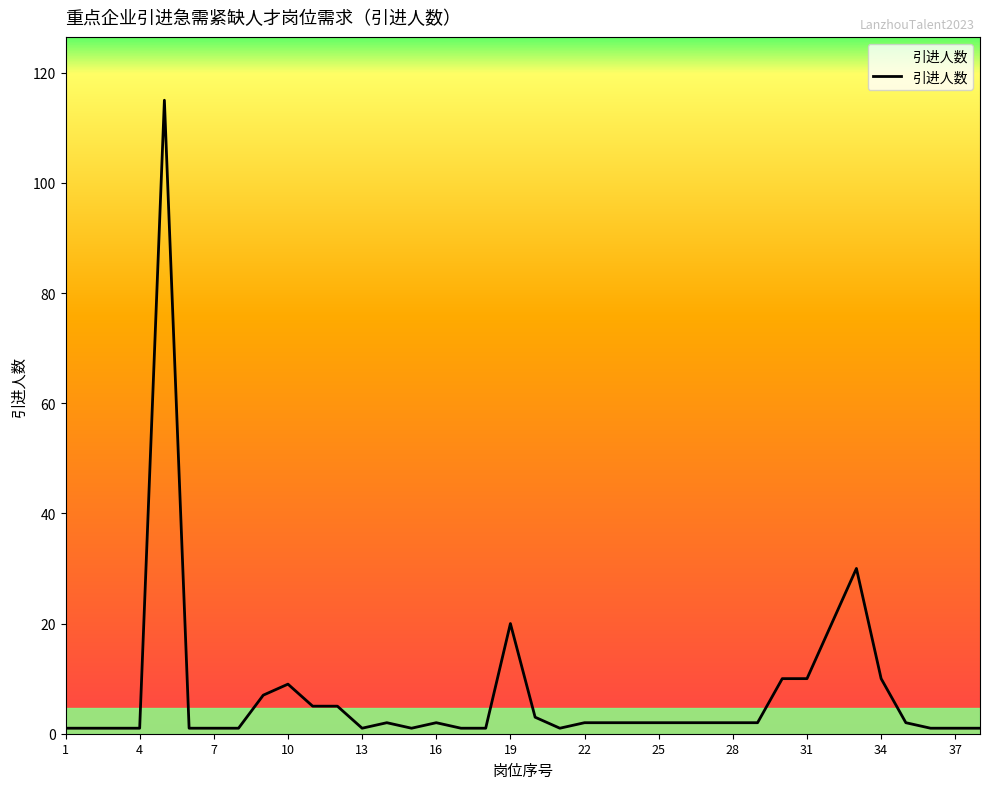

What is the minimum value shown in the chart?

1